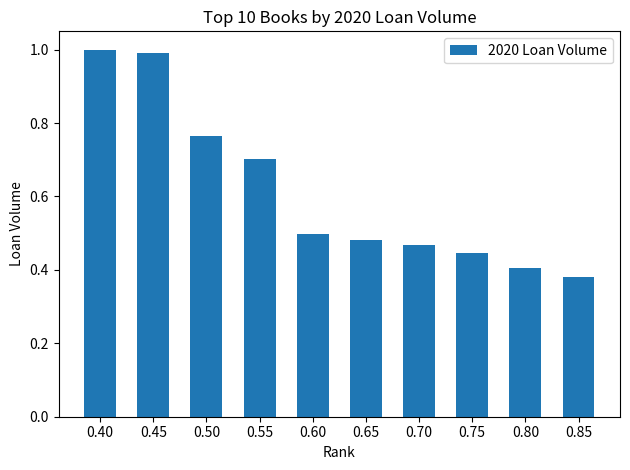

What is the value of the 1st bar from the left?

1.0